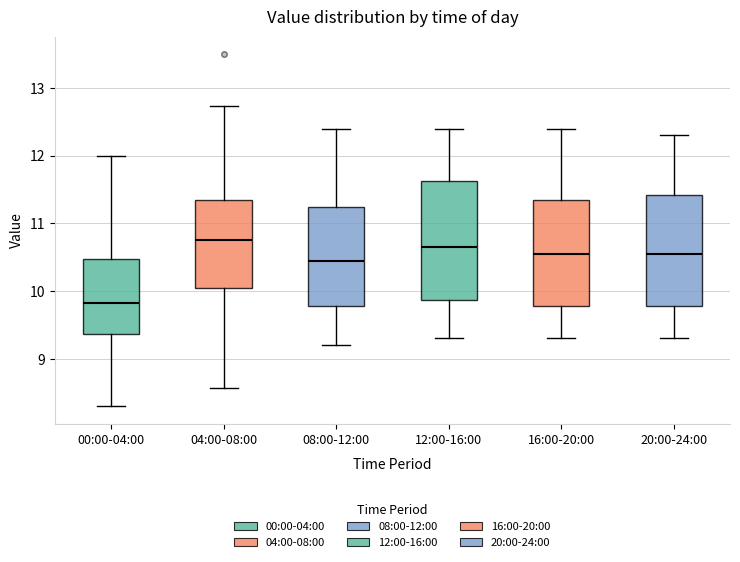

Where does the lower whisker of the box for 00:00-04:00 end on the y-axis? The values are not printed on the chart, so give them approximately, as read against the axis.

8.3